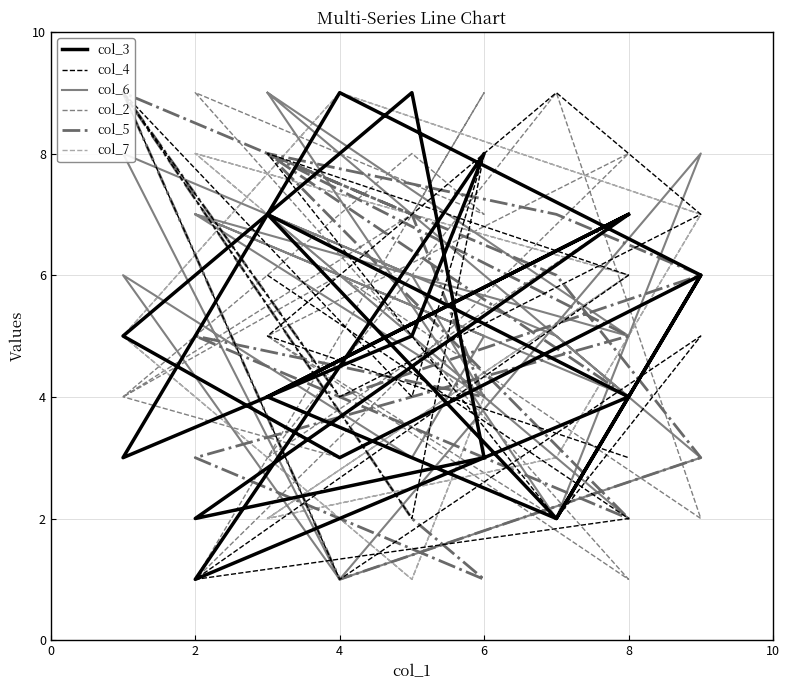

Which series ends up on top after the final intersection of col_2 and col_4?

col_2